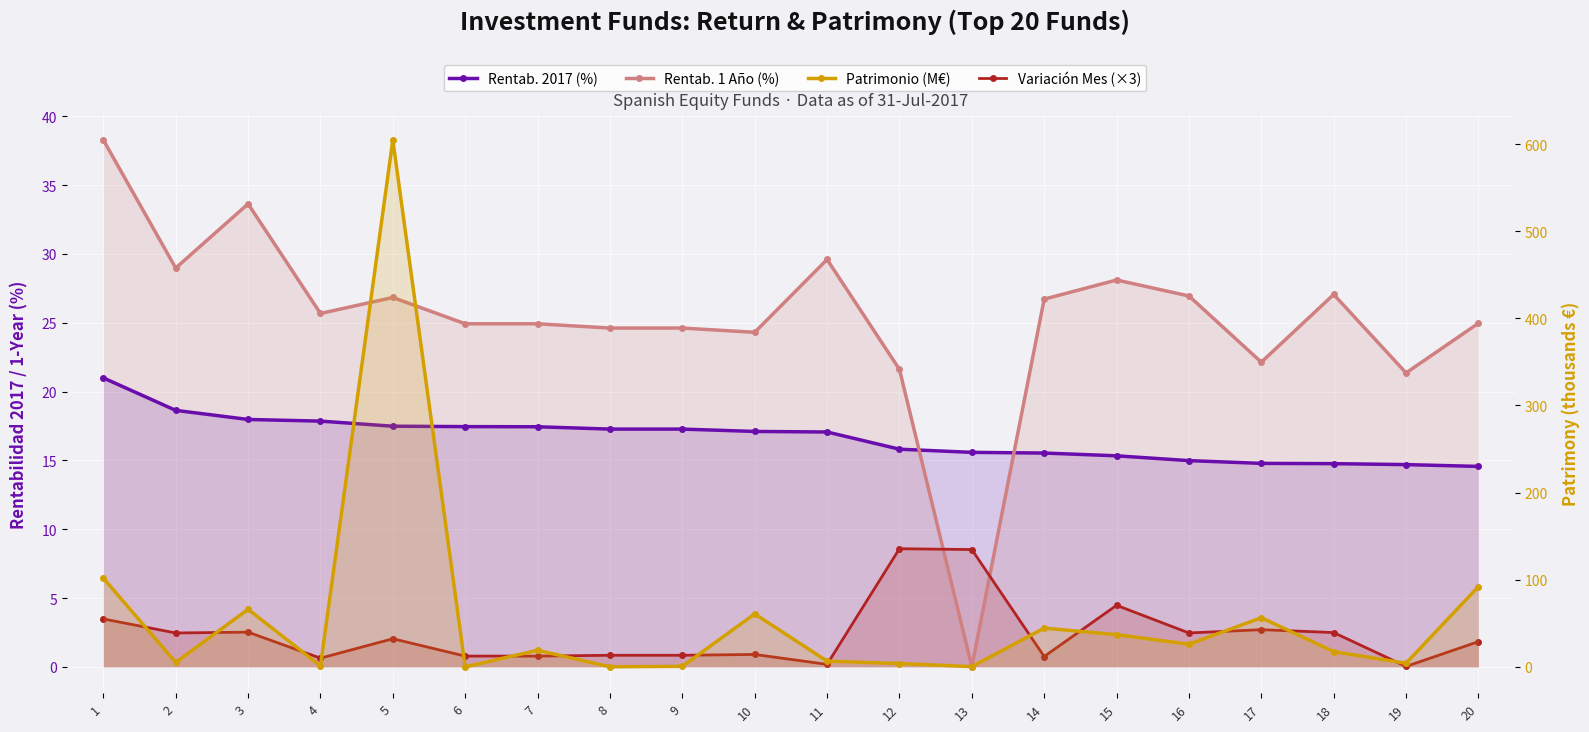

The Rentab. 1 Año (%) series shows 26.7 at 14. True or false?

True